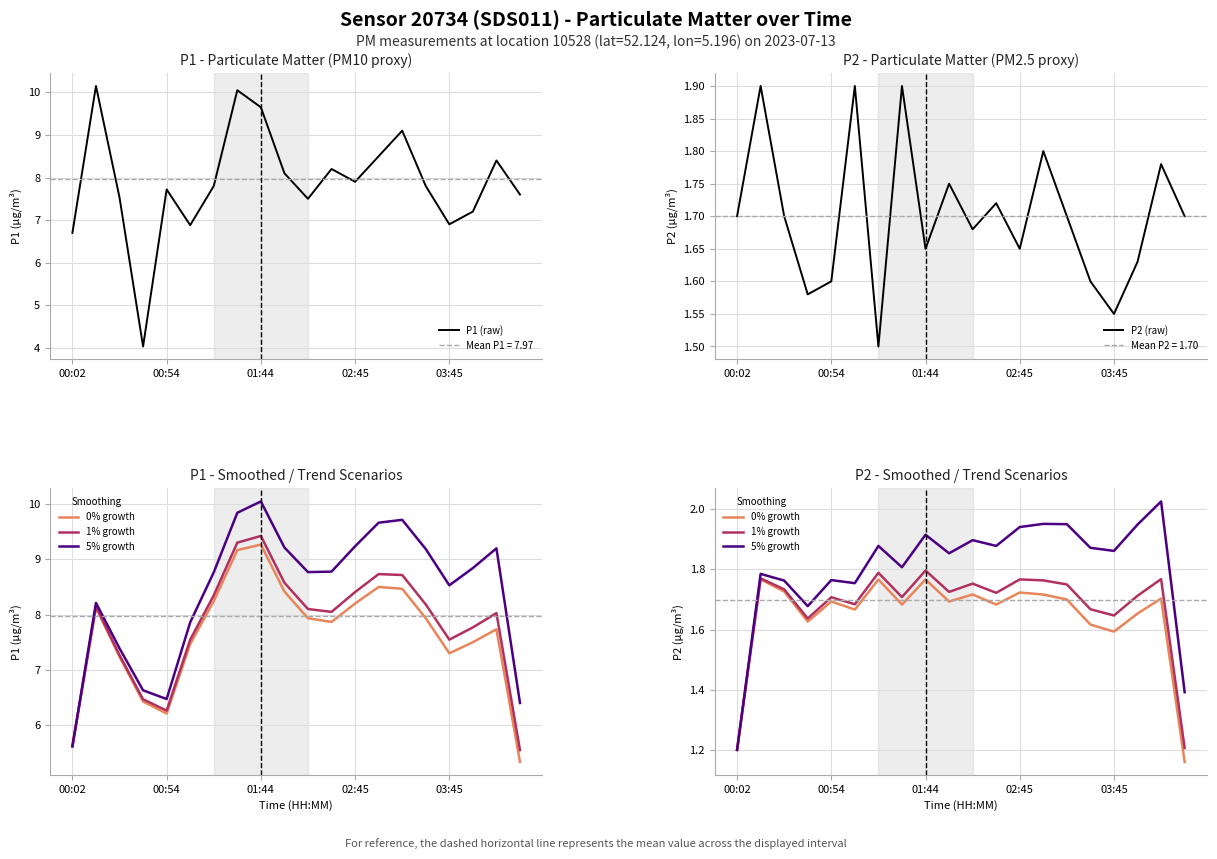

In 1% growth, how many points are lower than both neighbors (excluding endpoints)?

6